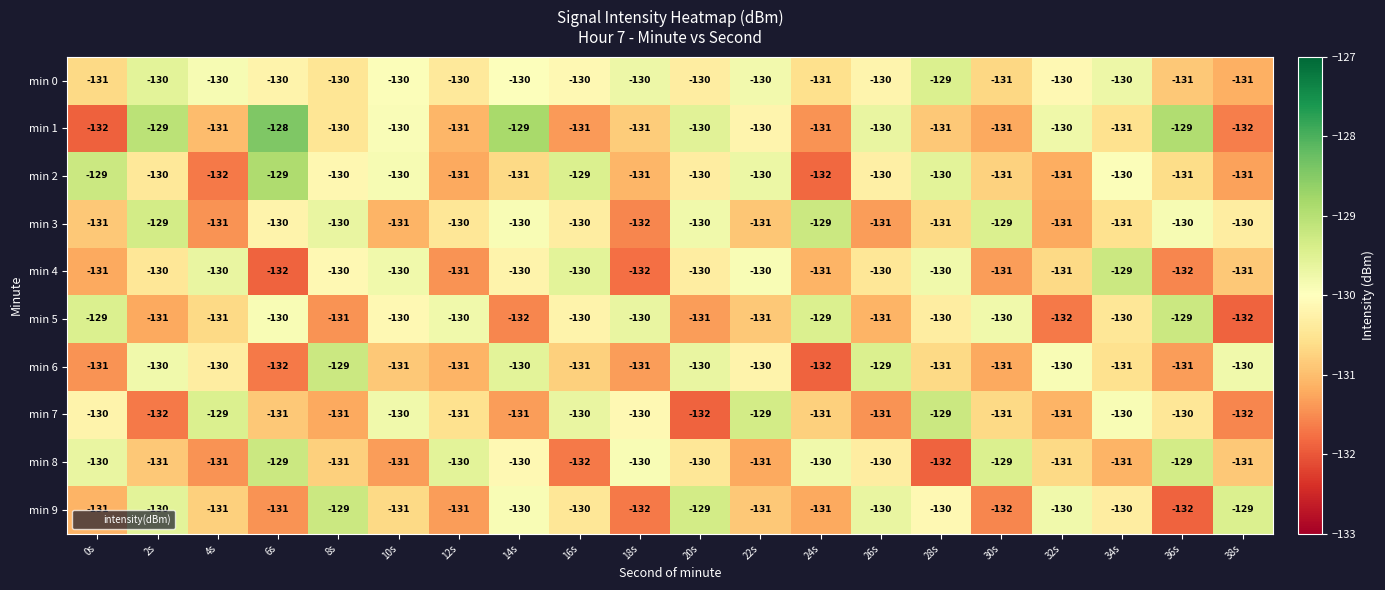

At which category is the sum across all series the highest?

8s